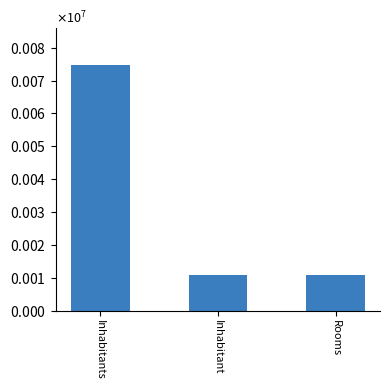

Does the chart contain any negative values?

No